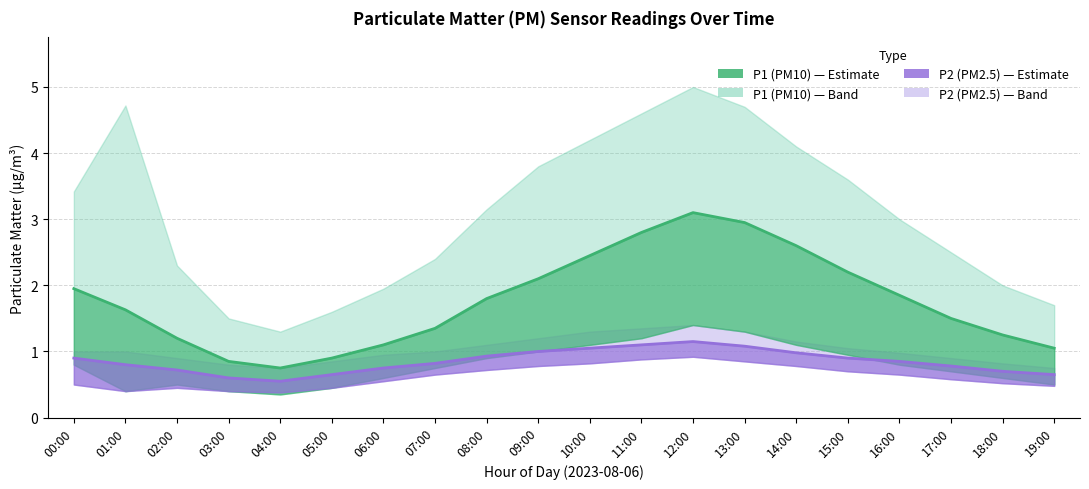

Which label corresponds to the largest value in the chart?

12:00